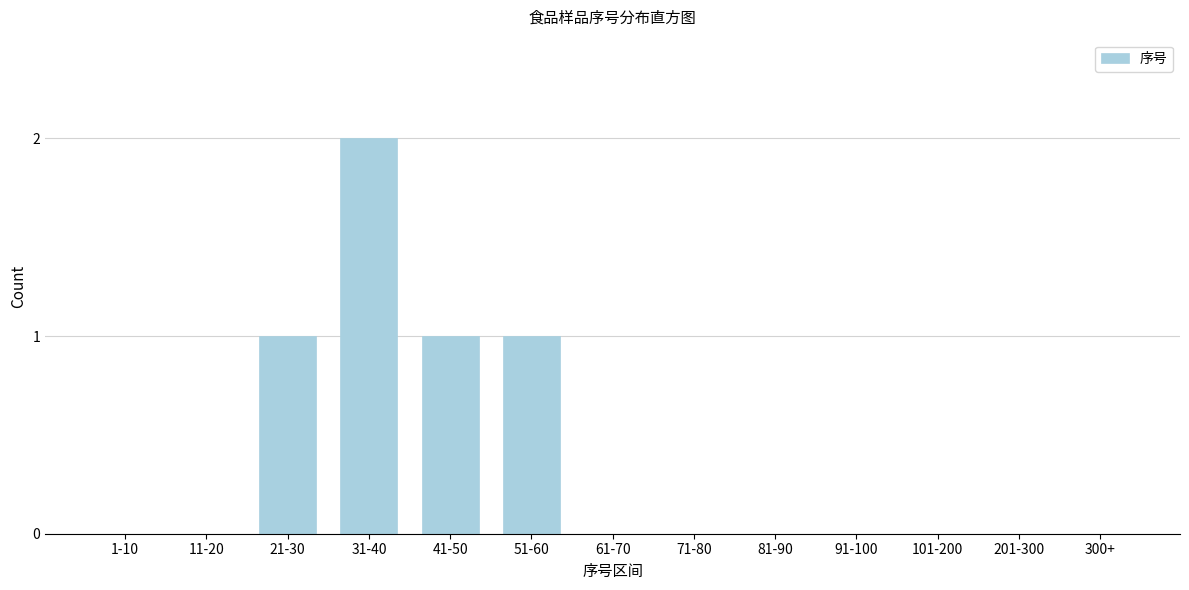

Reading left to right, extract all data points from this chart.

1-10=0	11-20=0	21-30=1	31-40=2	41-50=1	51-60=1	61-70=0	71-80=0	81-90=0	91-100=0	101-200=0	201-300=0	300+=0